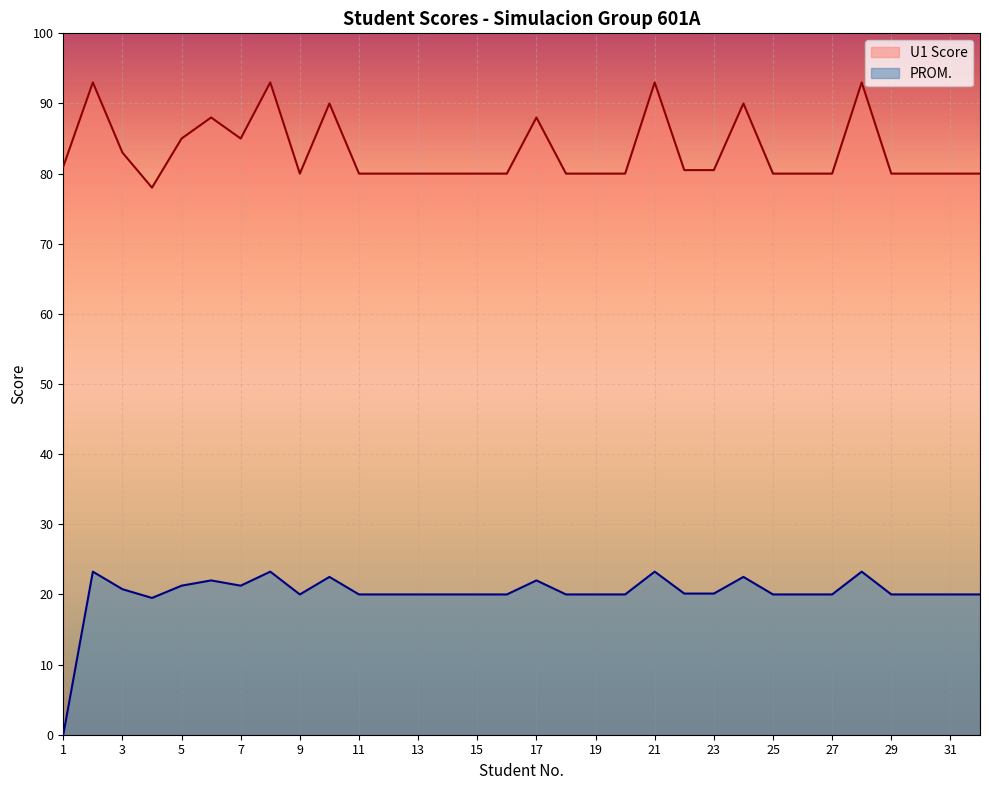

What value does the U1 Score series have at 26?

80.0